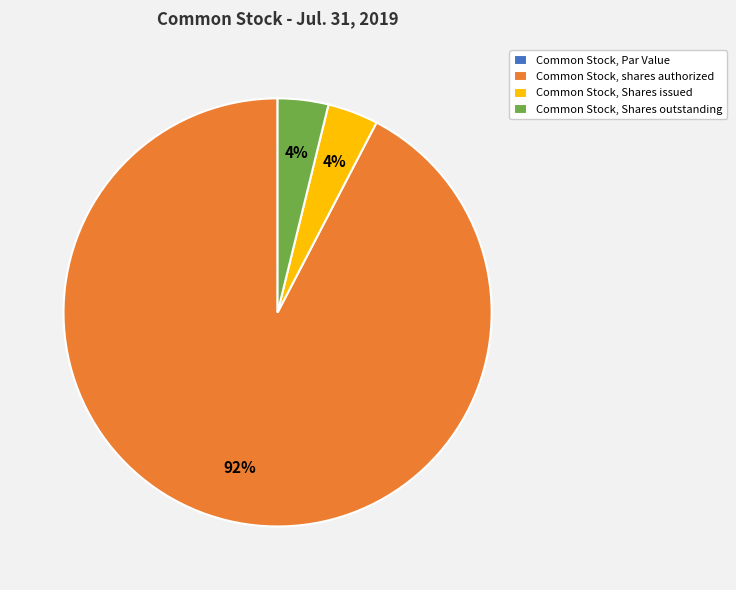

To the nearest percent, what is the difference between the largest and smallest slice percentages?

92%